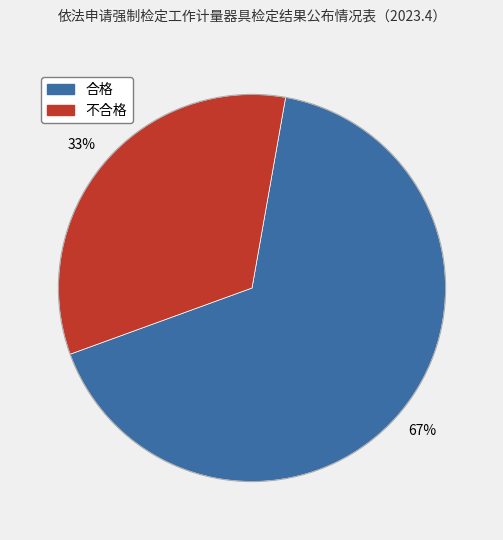

The 不合格 slice represents 27% of the pie. True or false?

False